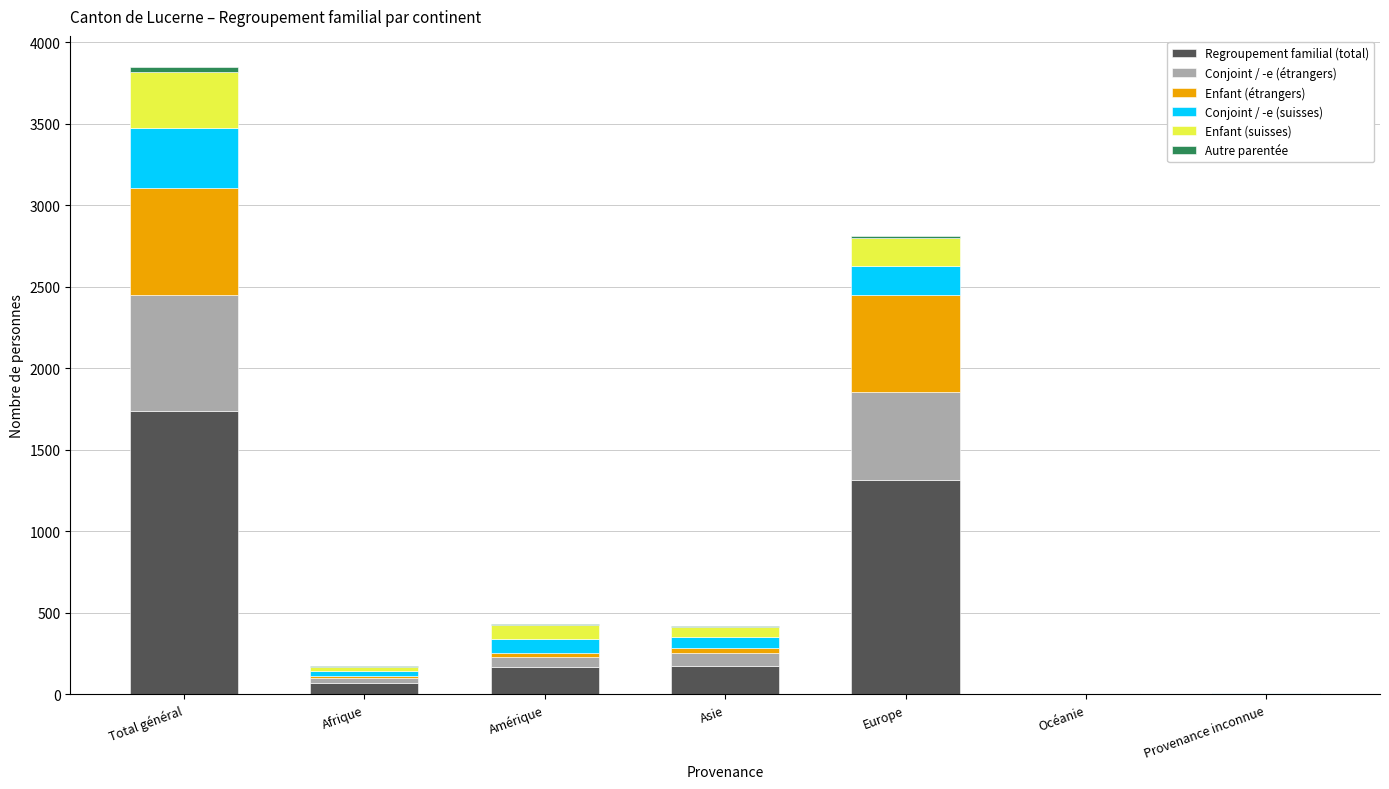

What is the highest value of the Regroupement familial (total) series?

1740